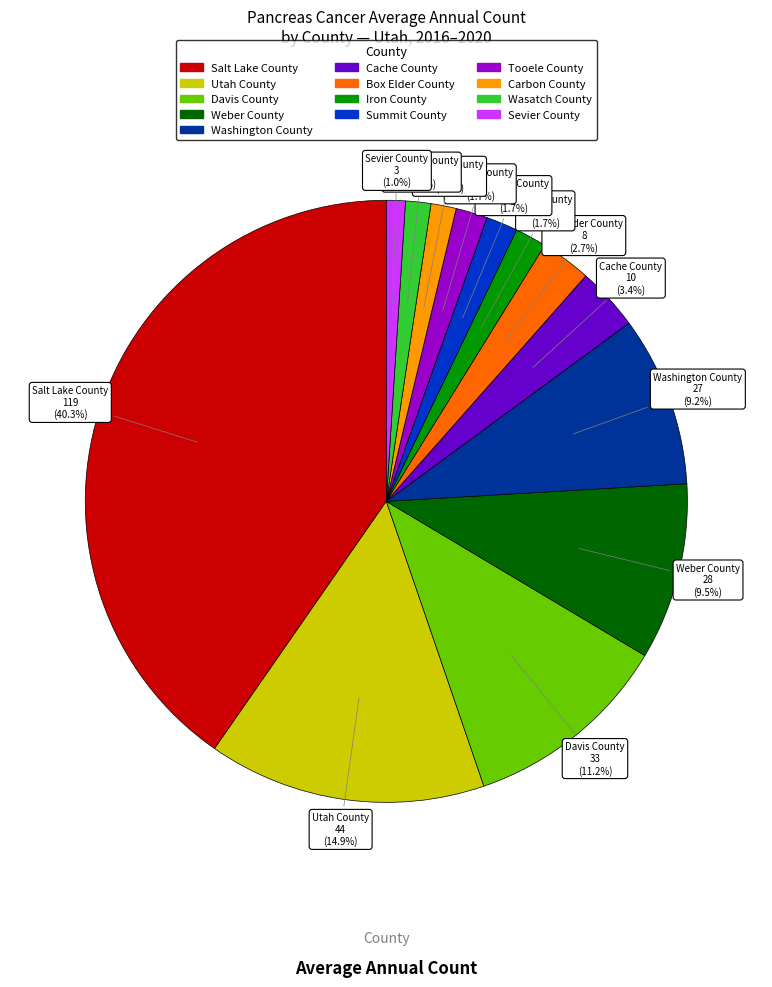

True or false: Summit County accounts for 12% of the total.

False